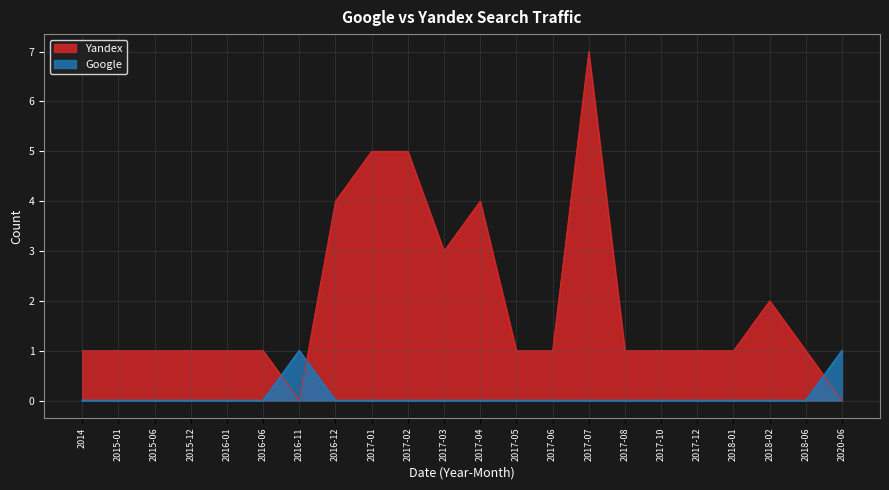

What is the value of the Yandex point at the 3rd from the left?

1